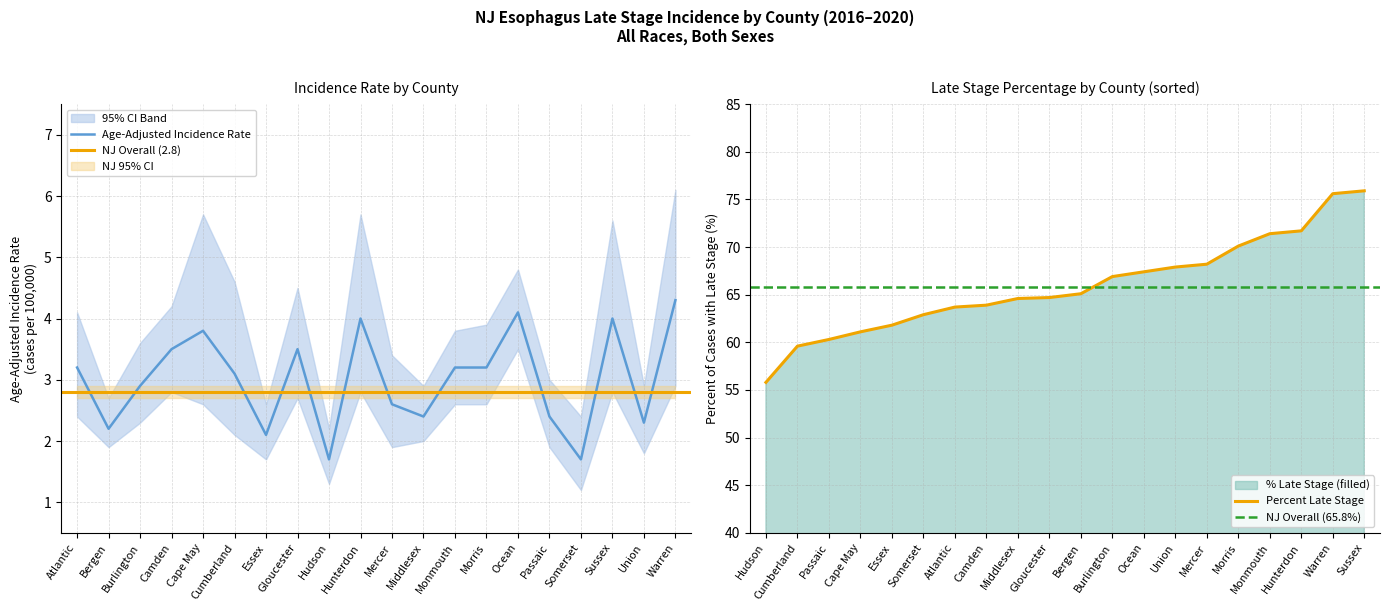

What is the difference between the maximum and second lowest values in the Age-Adjusted Rate series?

2.6